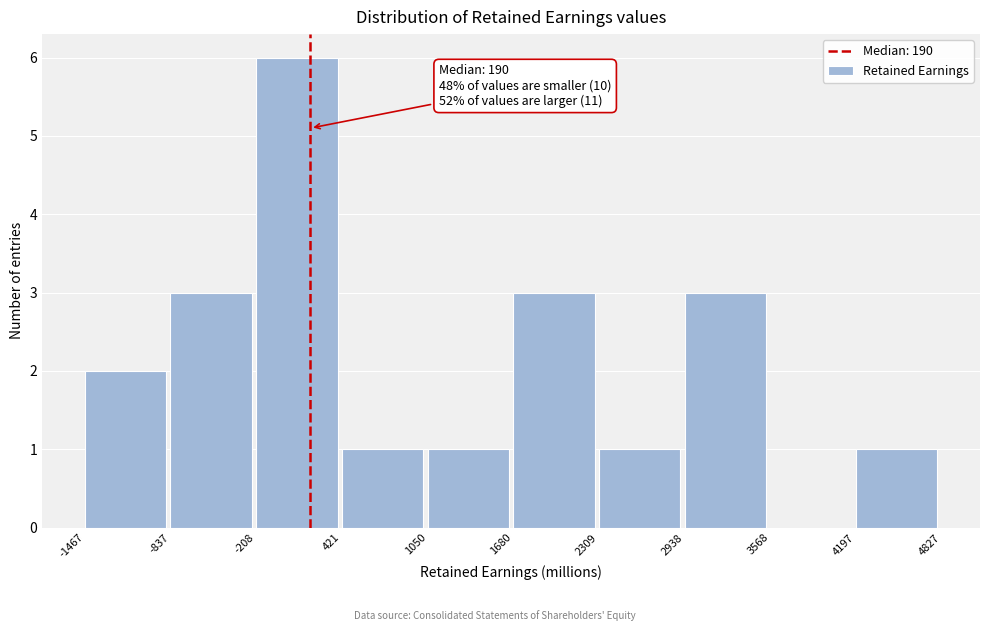

Over which range of the x-axis is the bar tallest?

-208 to 421